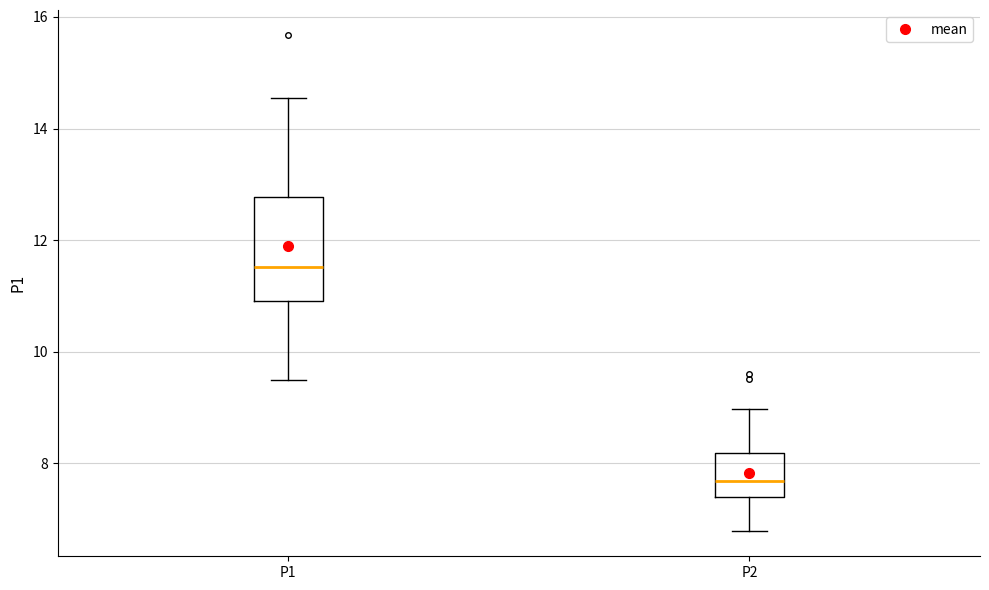

Where does the median line of the box for P1 sit on the y-axis? The values are not printed on the chart, so give them approximately, as read against the axis.

11.6